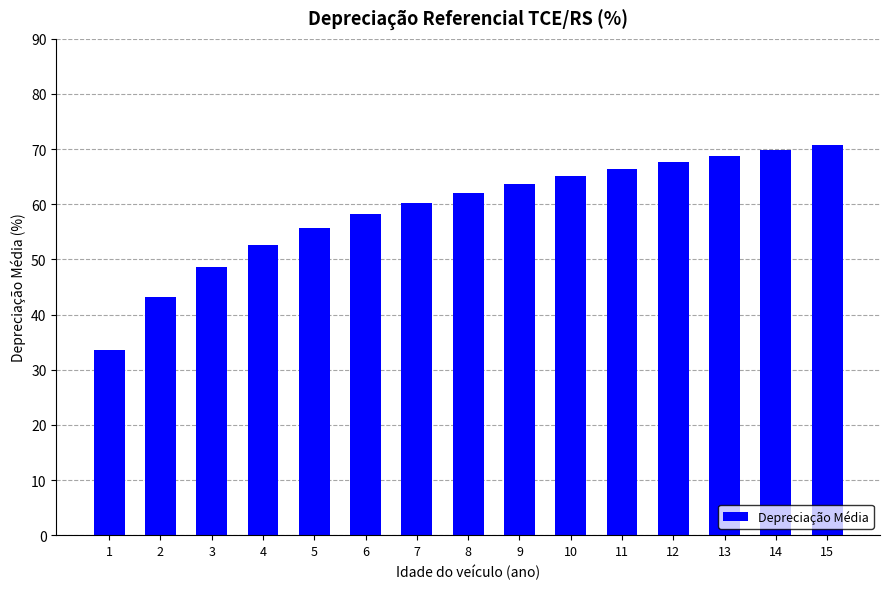

Count the number of values greater than 62.

8